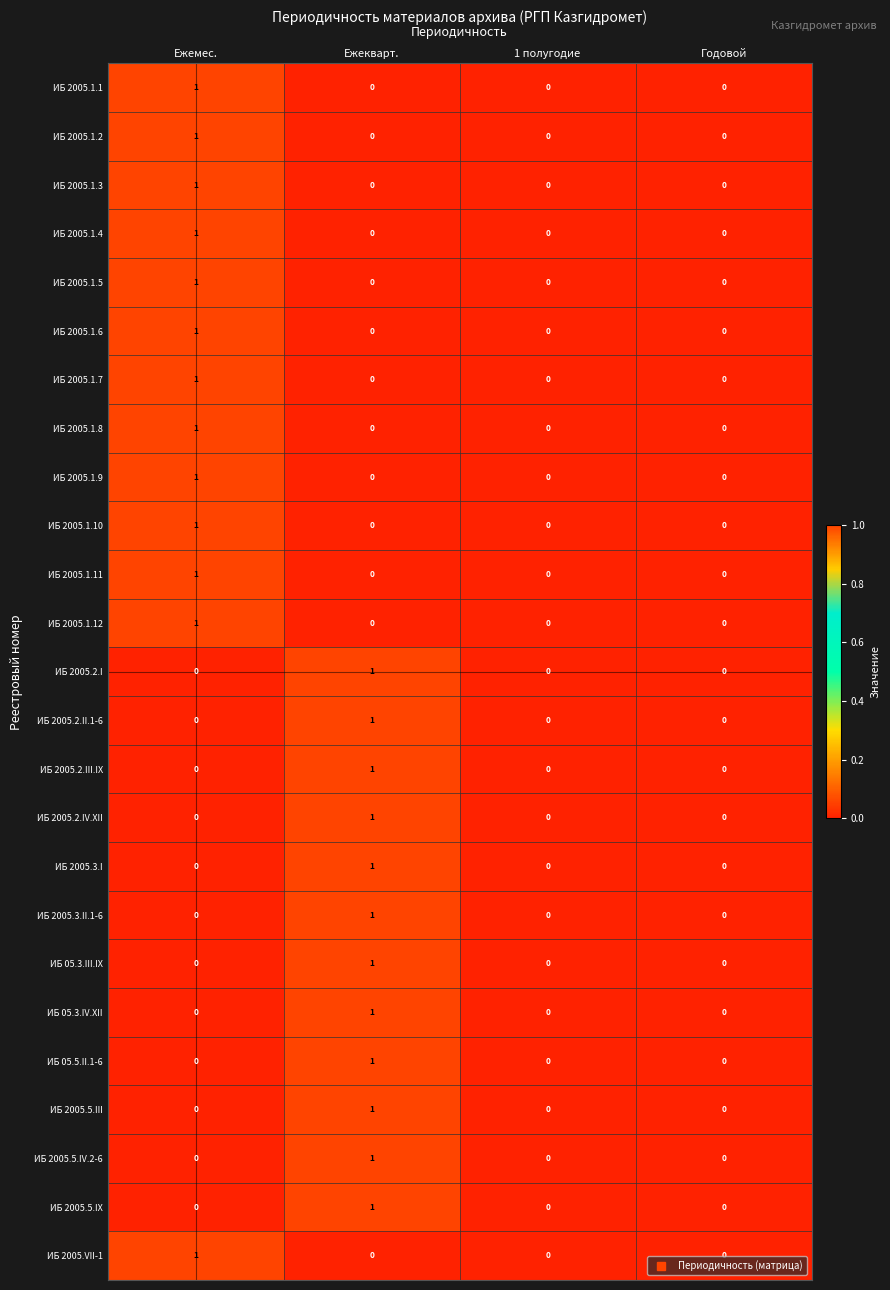

Is it true that ИБ 2005.1.8 equals -1 at Годовой?

False